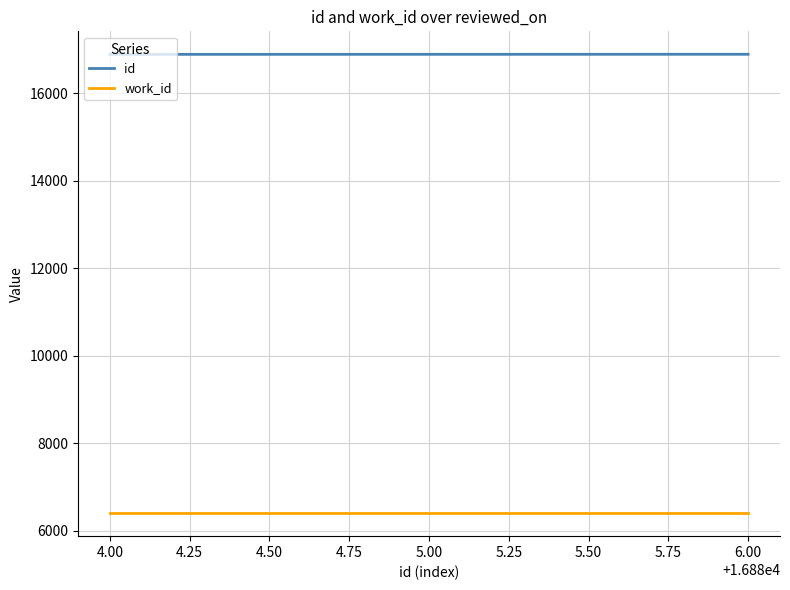

What is the average value of the work_id series?

6397